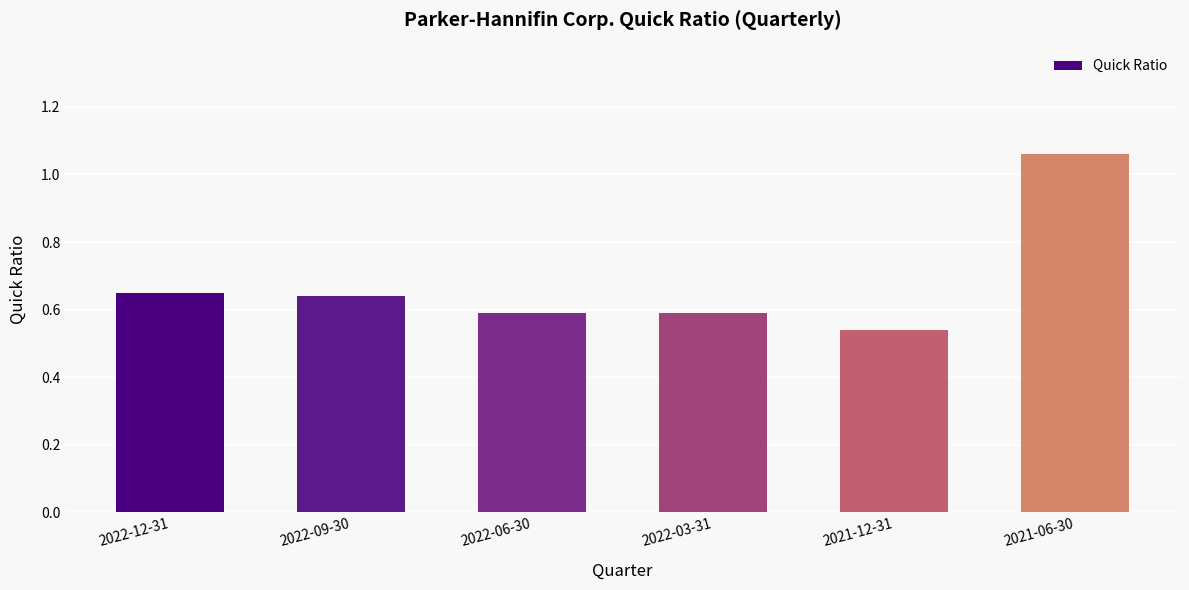

Which label corresponds to the largest value in the chart?

2021-06-30